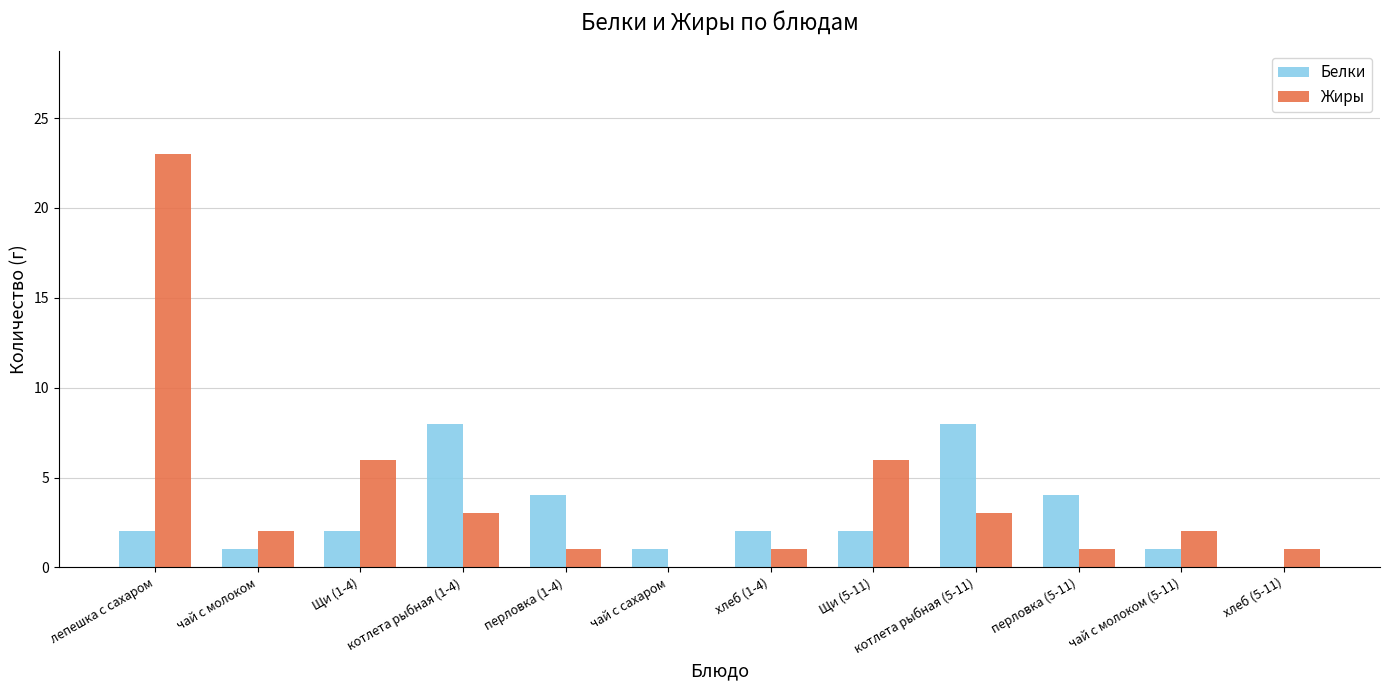

Reading left to right, extract all data points from this chart.

Белки: 2	1	2	8	4	1	2	2	8	4	1	0
Жиры: 23	2	6	3	1	0	1	6	3	1	2	1